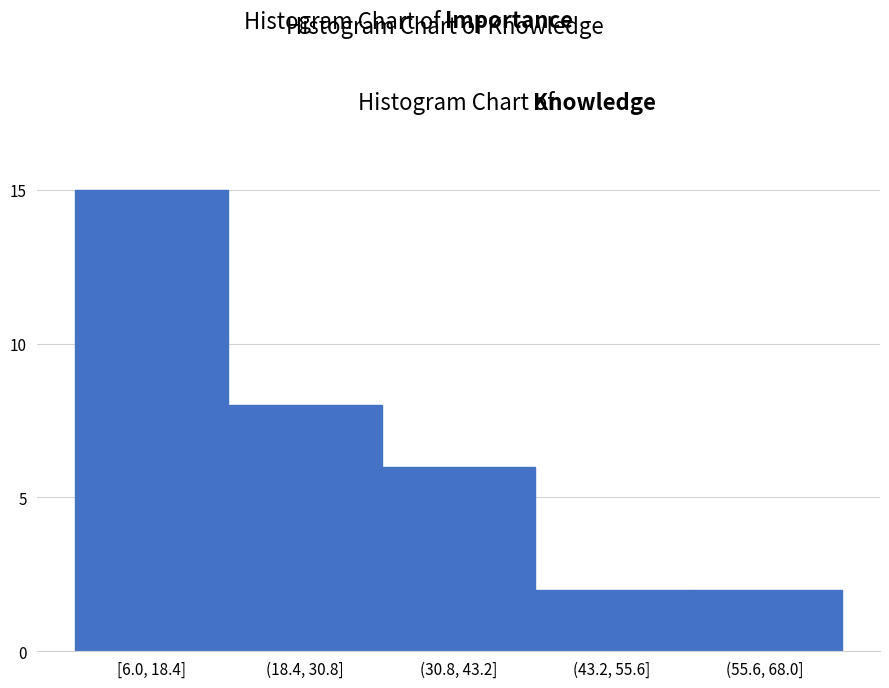

Reading left to right, list all the values displayed in this chart.

[6.0, 18.4]=15	(18.4, 30.8]=8	(30.8, 43.2]=6	(43.2, 55.6]=2	(55.6, 68.0]=2